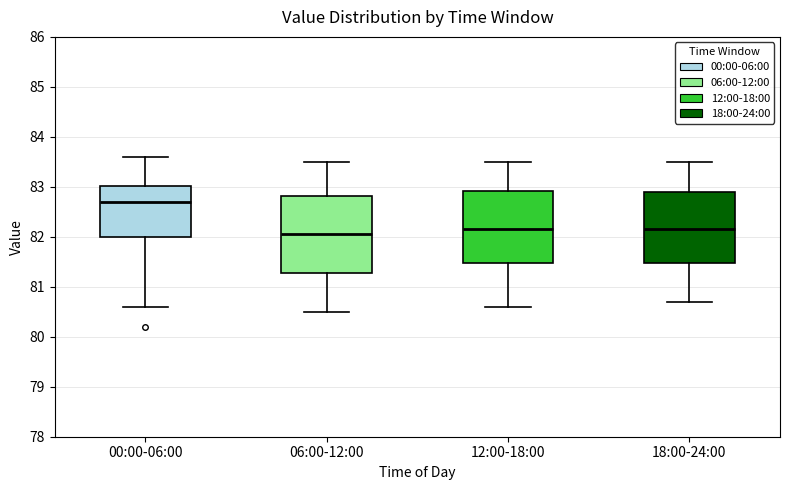

Which box has the lowest median line?

06:00-12:00